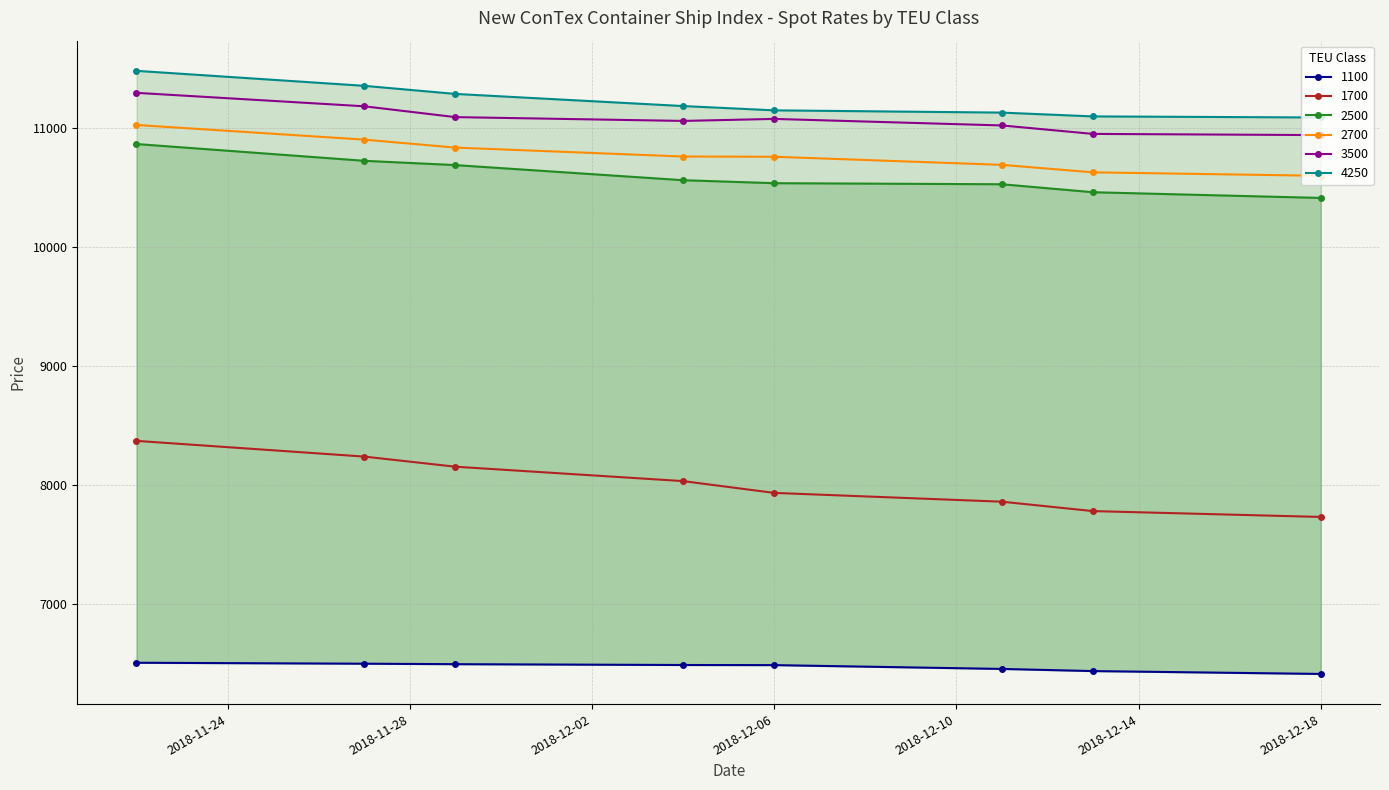

Does the chart have visible grid lines?

Yes